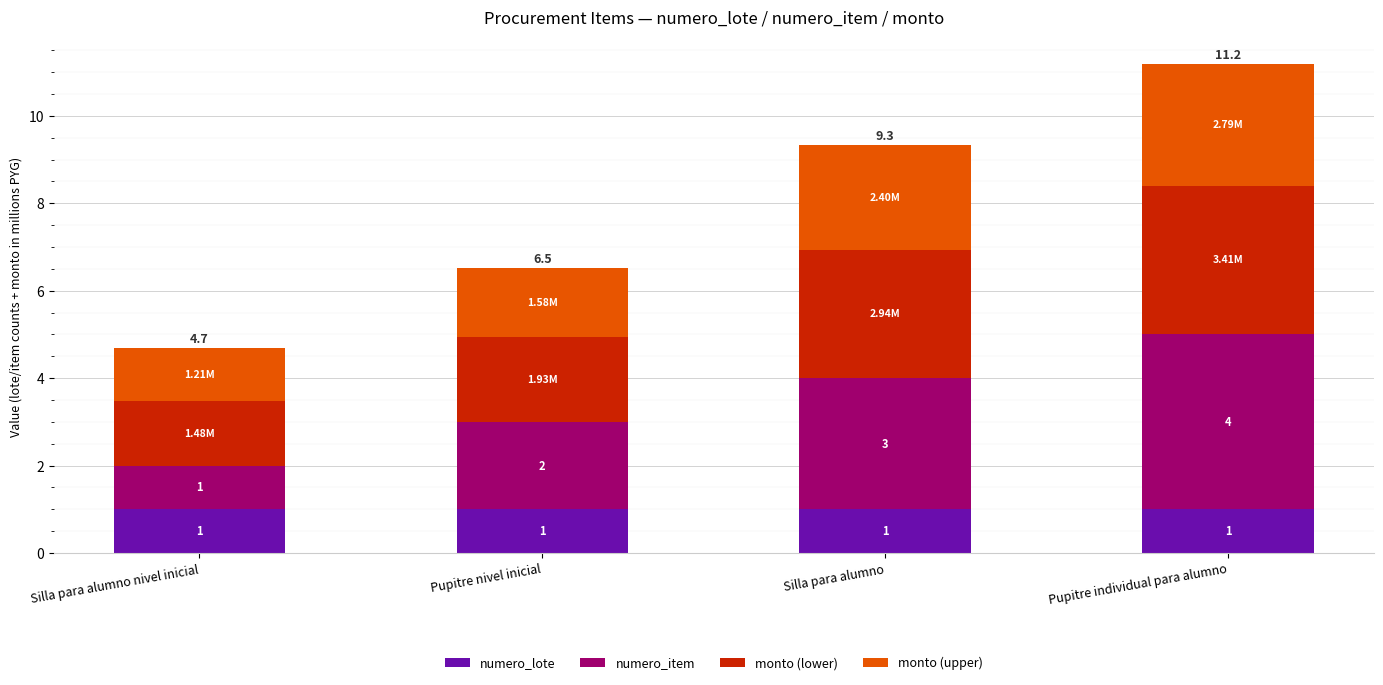

At which category is the sum across all series the highest?

Pupitre individual para alumno